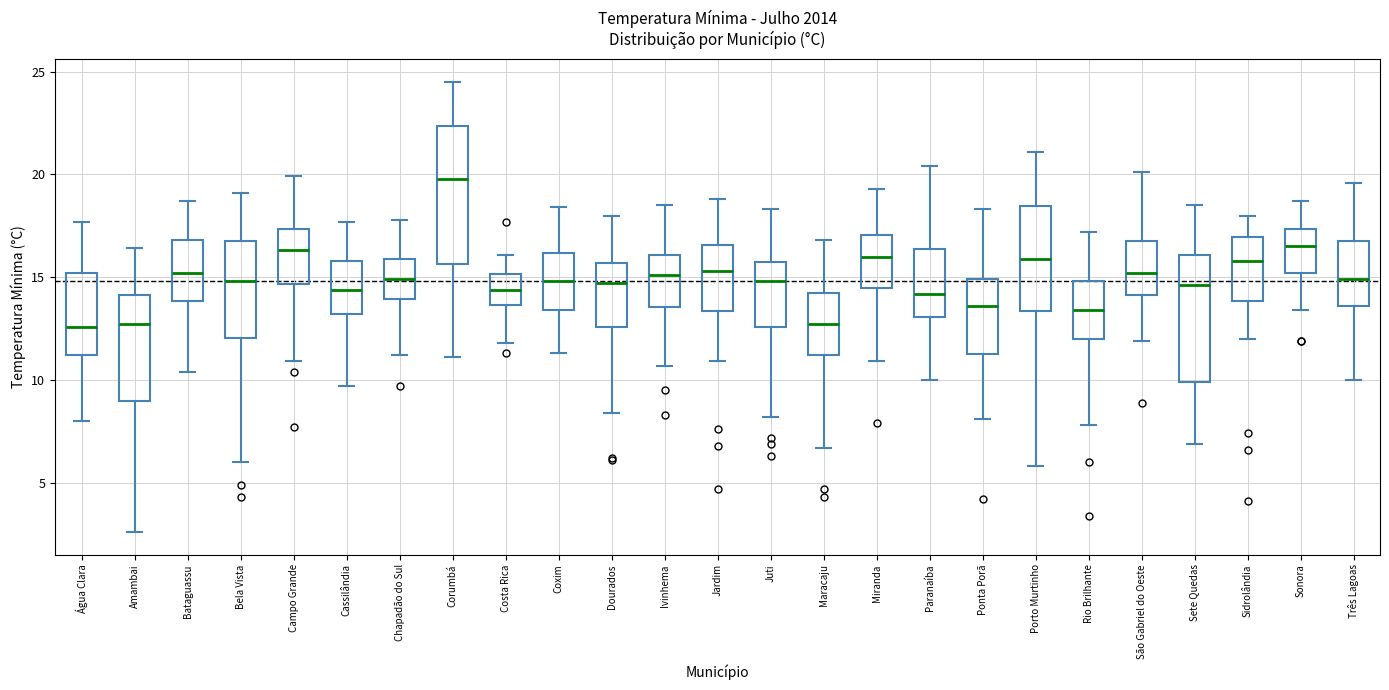

Reading left to right, read every box against the y-axis: the position of its median line, the range the box covers, and the ends of its whiskers. The values are not printed on the chart, so give them approximately, as read against the axis.

Água Clara: median 12.5, box 11.0 to 15.0, whiskers 8.0 to 17.5
Amambai: median 12.5, box 9.0 to 14.0, whiskers 2.5 to 16.5
Bataguassu: median 15.0, box 14.0 to 17.0, whiskers 10.5 to 18.5
Bela Vista: median 15.0, box 12.0 to 17.0, whiskers 6.0 to 19.0
Campo Grande: median 16.5, box 14.5 to 17.5, whiskers 11.0 to 20.0
Cassilândia: median 14.5, box 13.0 to 16.0, whiskers 9.5 to 17.5
Chapadão do Sul: median 15.0, box 14.0 to 16.0, whiskers 11.0 to 18.0
Corumbá: median 20.0, box 15.5 to 22.5, whiskers 11.0 to 24.5
Costa Rica: median 14.5, box 13.5 to 15.0, whiskers 12.0 to 16.0
Coxim: median 15.0, box 13.5 to 16.0, whiskers 11.5 to 18.5
Dourados: median 14.5, box 12.5 to 15.5, whiskers 8.5 to 18.0
Ivinhema: median 15.0, box 13.5 to 16.0, whiskers 10.5 to 18.5
Jardim: median 15.5, box 13.5 to 16.5, whiskers 11.0 to 19.0
Juti: median 15.0, box 12.5 to 16.0, whiskers 8.0 to 18.5
Maracaju: median 12.5, box 11.0 to 14.5, whiskers 6.5 to 17.0
Miranda: median 16.0, box 14.5 to 17.0, whiskers 11.0 to 19.5
Paranaíba: median 14.0, box 13.0 to 16.5, whiskers 10.0 to 20.5
Ponta Porã: median 13.5, box 11.5 to 15.0, whiskers 8.0 to 18.5
Porto Murtinho: median 16.0, box 13.5 to 18.5, whiskers 6.0 to 21.0
Rio Brilhante: median 13.5, box 12.0 to 15.0, whiskers 8.0 to 17.0
São Gabriel do Oeste: median 15.0, box 14.0 to 17.0, whiskers 12.0 to 20.0
Sete Quedas: median 14.5, box 10.0 to 16.0, whiskers 7.0 to 18.5
Sidrolândia: median 16.0, box 14.0 to 17.0, whiskers 12.0 to 18.0
Sonora: median 16.5, box 15.0 to 17.5, whiskers 13.5 to 18.5
Três Lagoas: median 15.0, box 13.5 to 17.0, whiskers 10.0 to 19.5